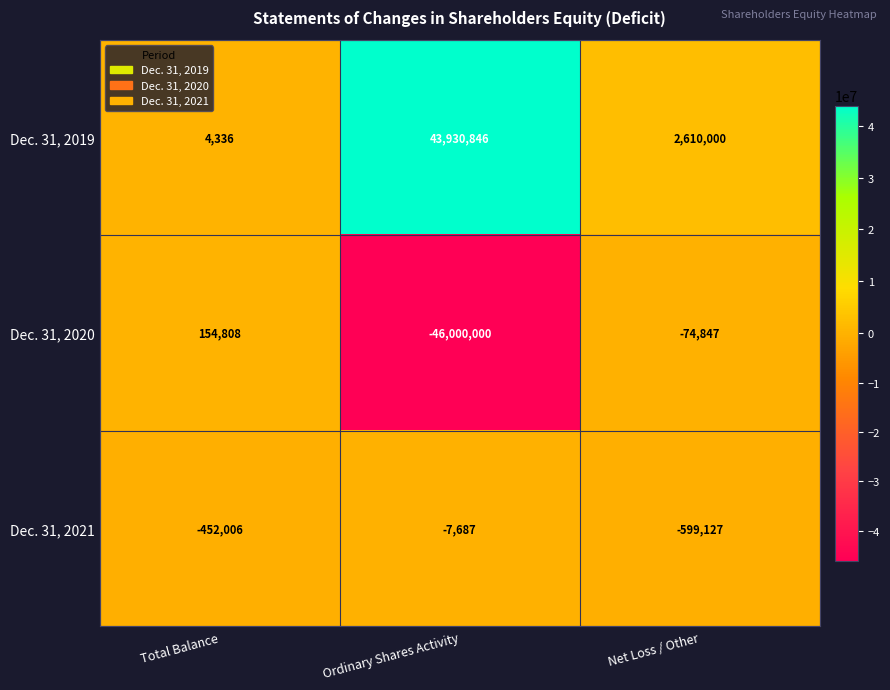

What is the total value across all series at Ordinary Shares Activity?

-2076841